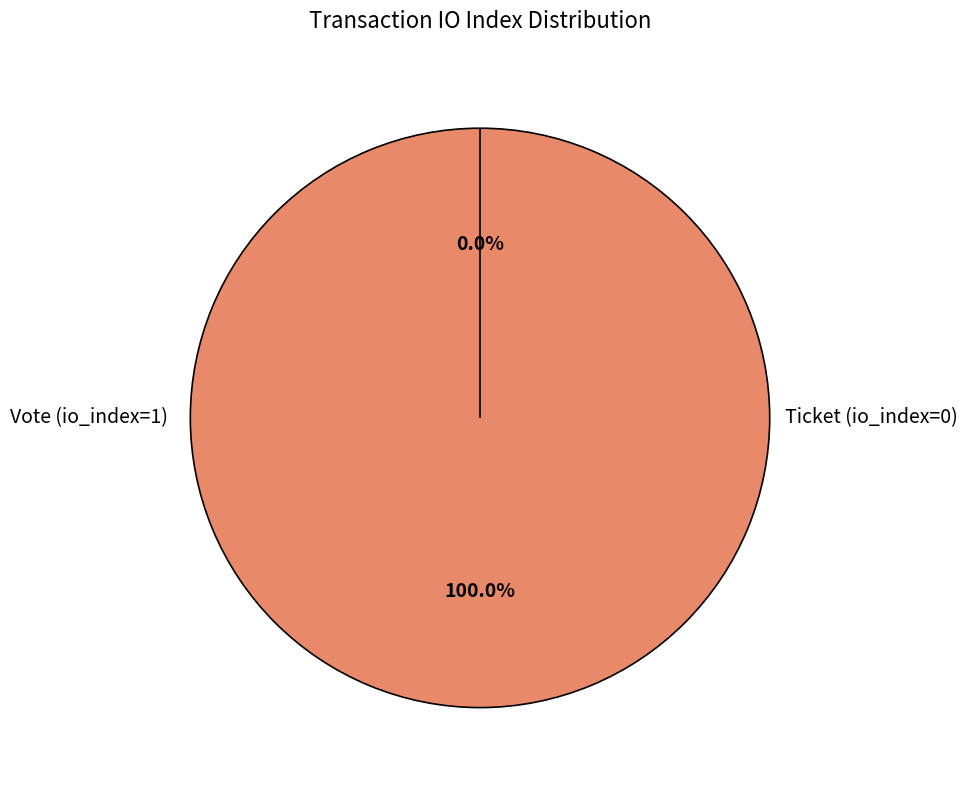

Which slice is the largest?

Vote (io_index=1)